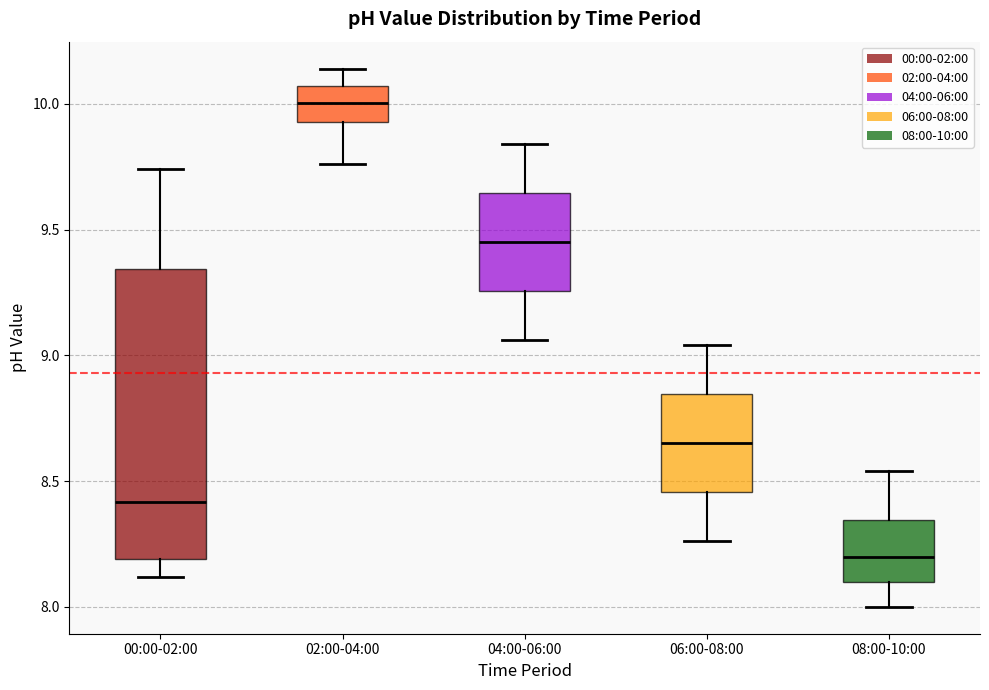

Reading left to right, transcribe this box plot: for each box, give where its median line is, the range the box spans, and where its two whiskers end, as read against the y-axis. The values are not printed on the chart, so give them approximately, as read against the axis.

00:00-02:00: median 8.40, box 8.20 to 9.35, whiskers 8.10 to 9.75
02:00-04:00: median 10.00, box 9.95 to 10.05, whiskers 9.75 to 10.15
04:00-06:00: median 9.45, box 9.25 to 9.65, whiskers 9.05 to 9.85
06:00-08:00: median 8.65, box 8.45 to 8.85, whiskers 8.25 to 9.05
08:00-10:00: median 8.20, box 8.10 to 8.35, whiskers 8.00 to 8.55